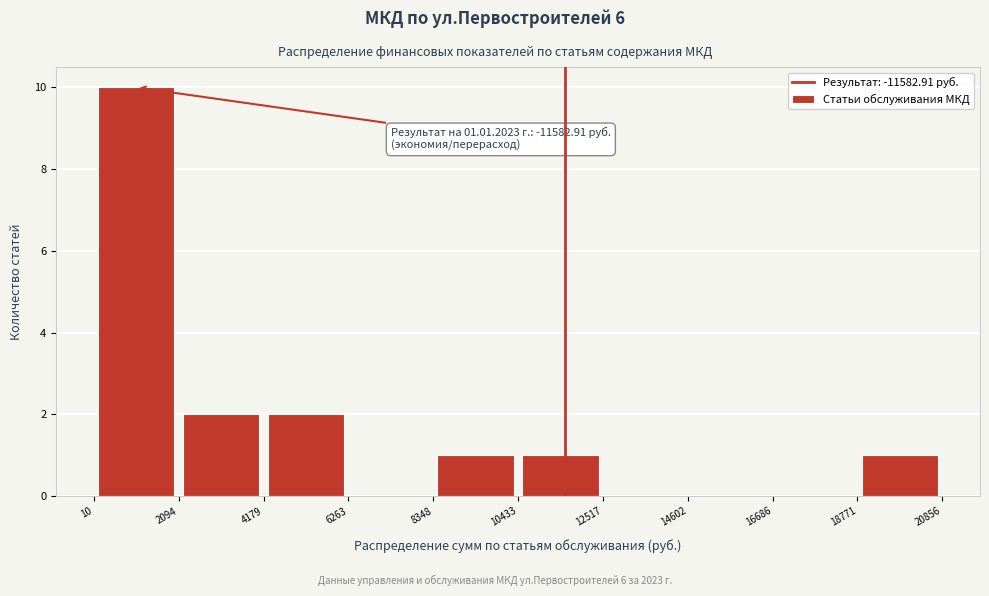

Which range on the x-axis has the tallest bar?

10 to 2094